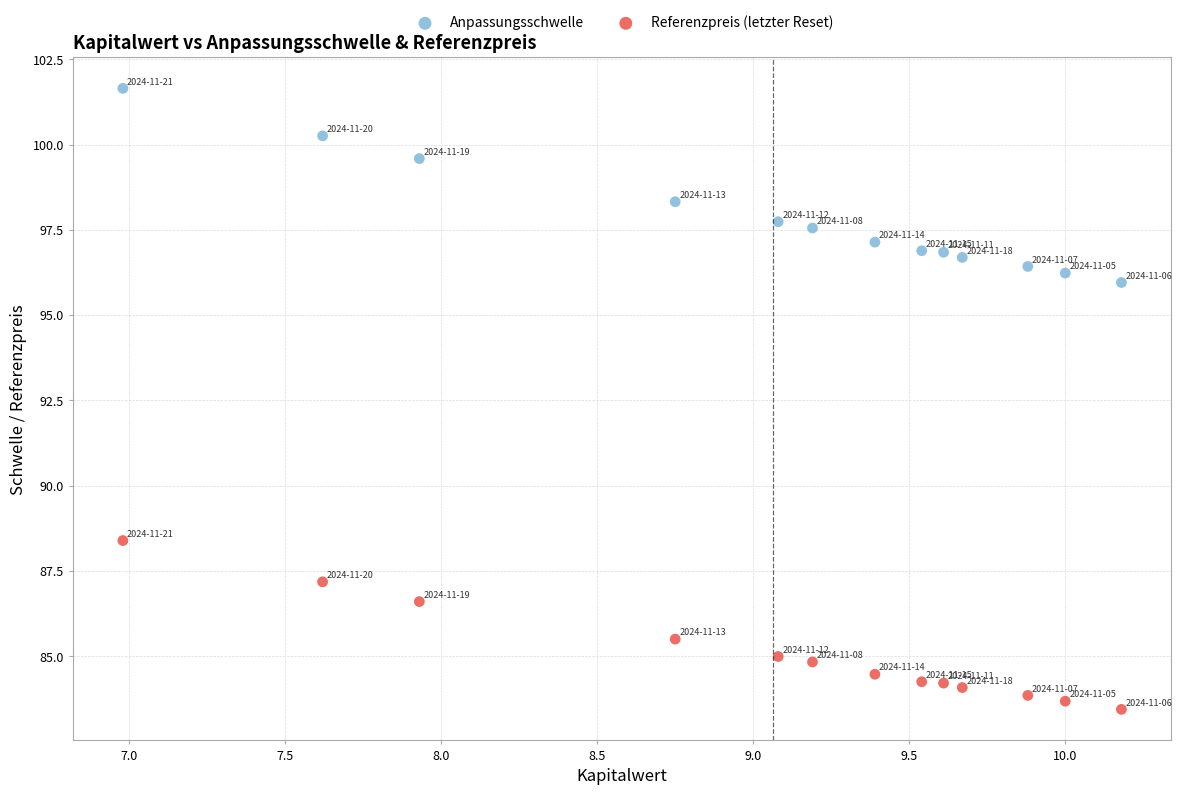

Across all data points, what is the range of Y values (max minus min)?

18.2